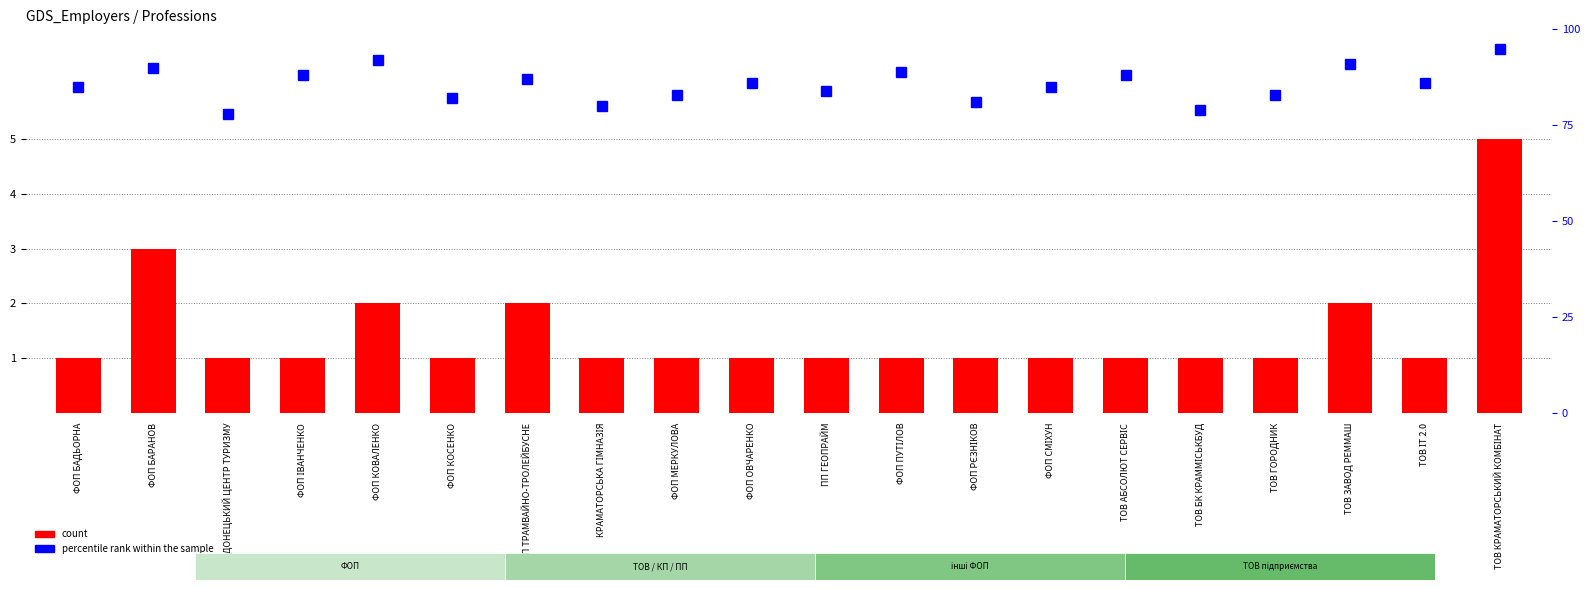

What is the value of the percentile rank within the sample bar at the 3rd from the left?

78